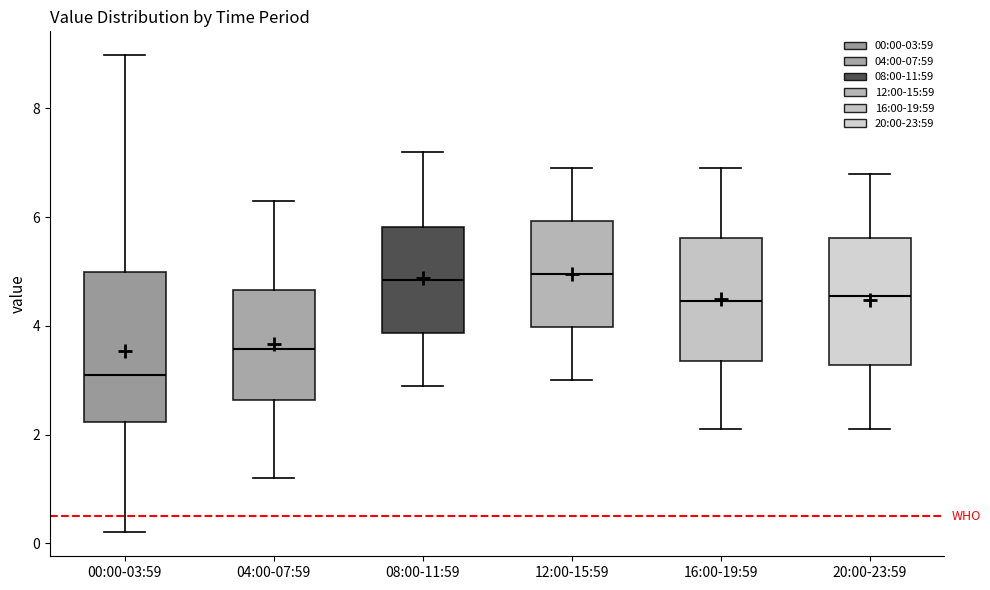

Which box's median line is the lowest?

00:00-03:59